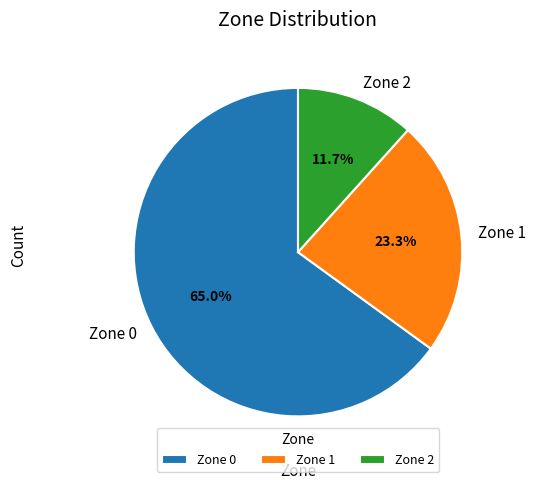

To the nearest percent, what is the difference between the Zone 2 and Zone 1 slice percentages?

12%